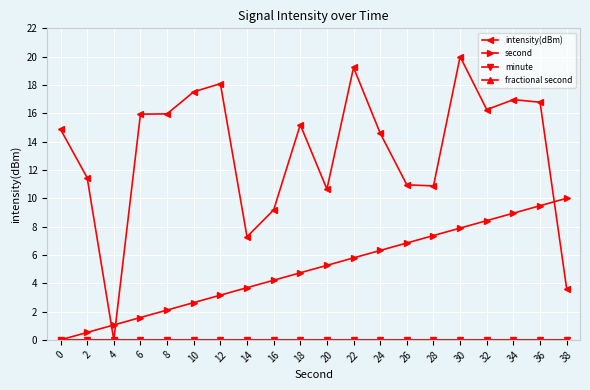

Rank the series at 6 from highest to lowest value.

intensity(dBm), second, minute, fractional second